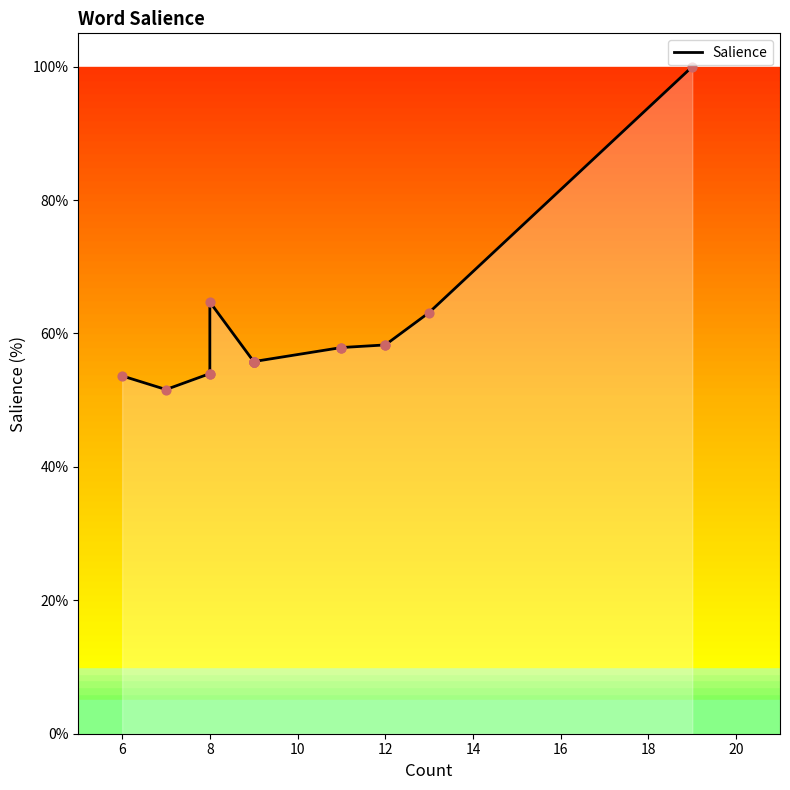

What is the ratio of the value at 10 to the value at 6?

1.0